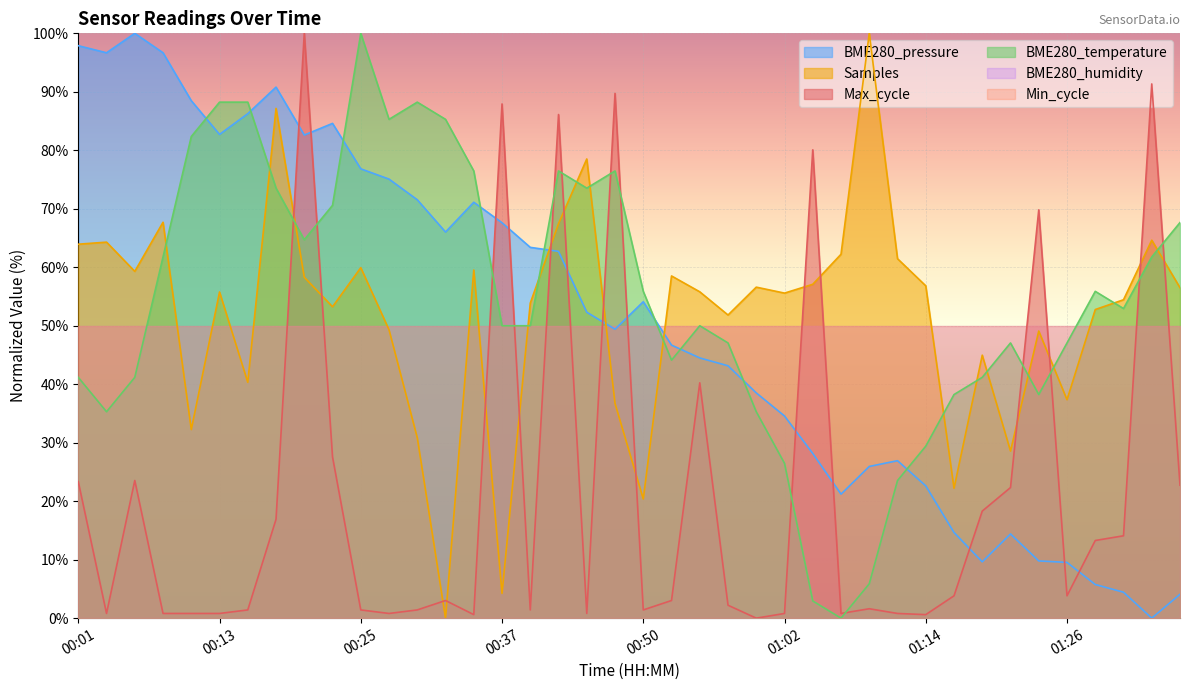

Rank the categories by value from lowest to highest.

01:07, 01:04, 01:09, 01:12, 01:02, 01:14, 00:03, 00:59, 01:16, 01:24, 00:01, 00:05, 01:19, 00:52, 00:57, 01:21, 01:26, 00:37, 00:40, 00:55, 01:31, 00:50, 01:29, 00:08, 01:33, 00:20, 01:36, 00:23, 00:18, 00:45, 00:35, 00:42, 00:47, 00:10, 00:27, 00:32, 00:13, 00:15, 00:30, 00:25